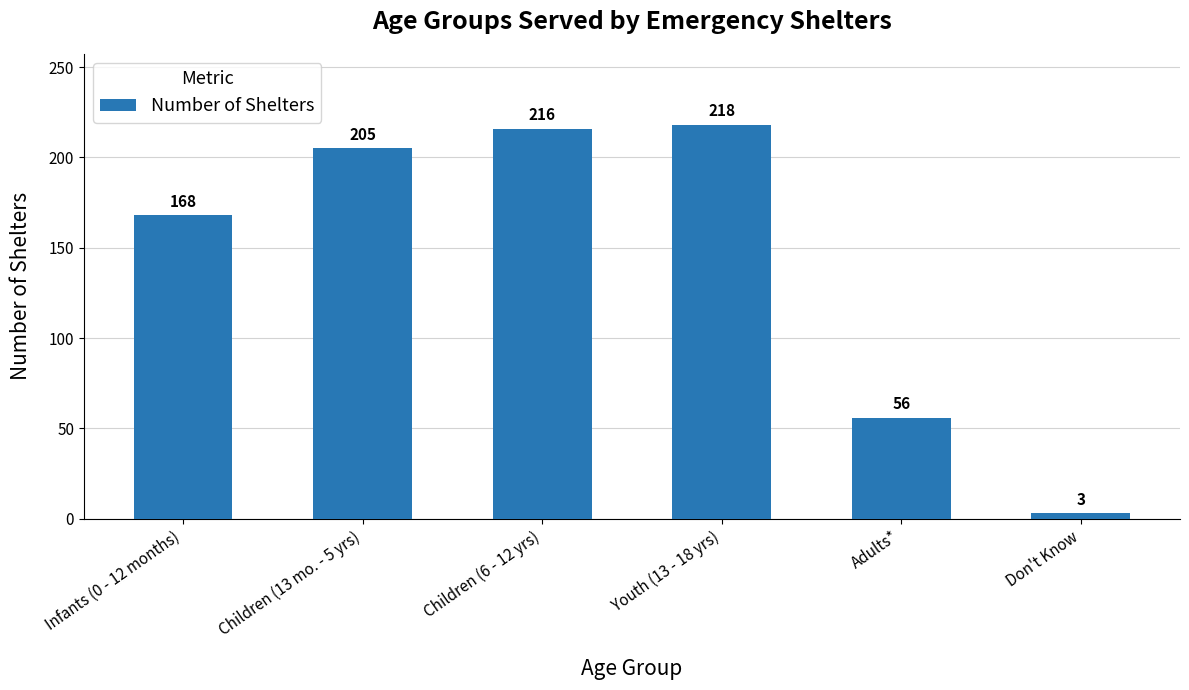

At which category does the chart reach its minimum across all series?

Don't Know